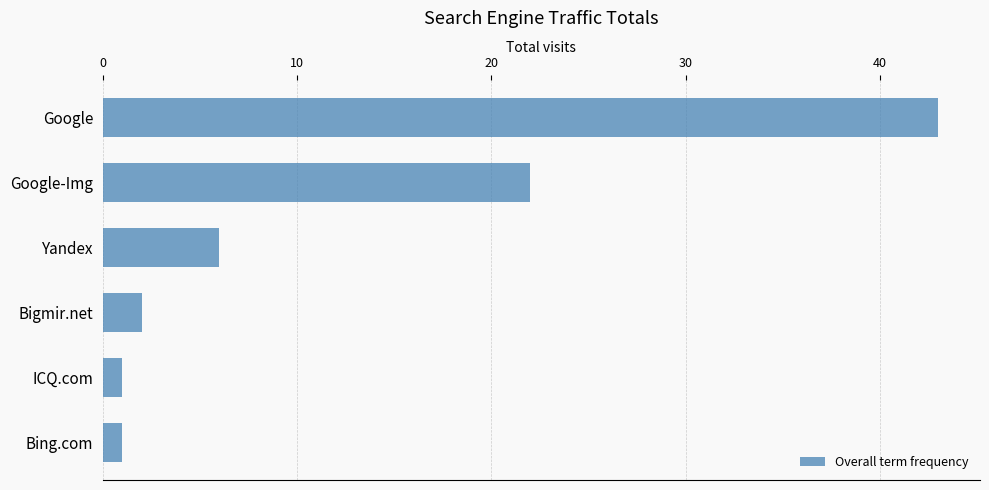

What is the minimum value shown in the chart?

1